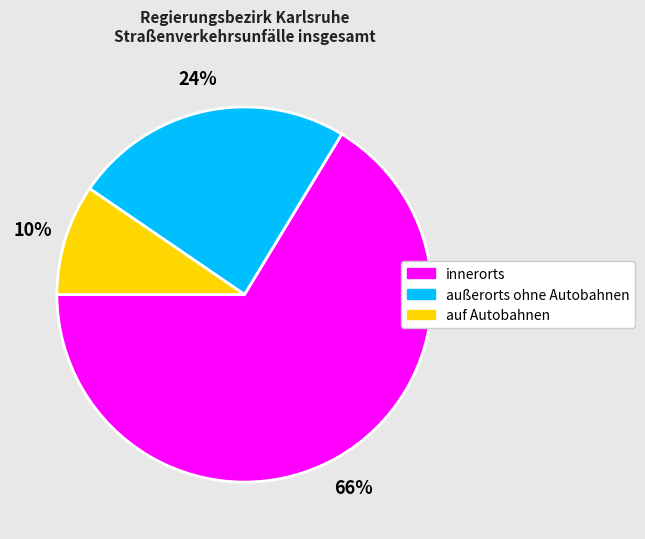

Count the number of slices in the pie.

3